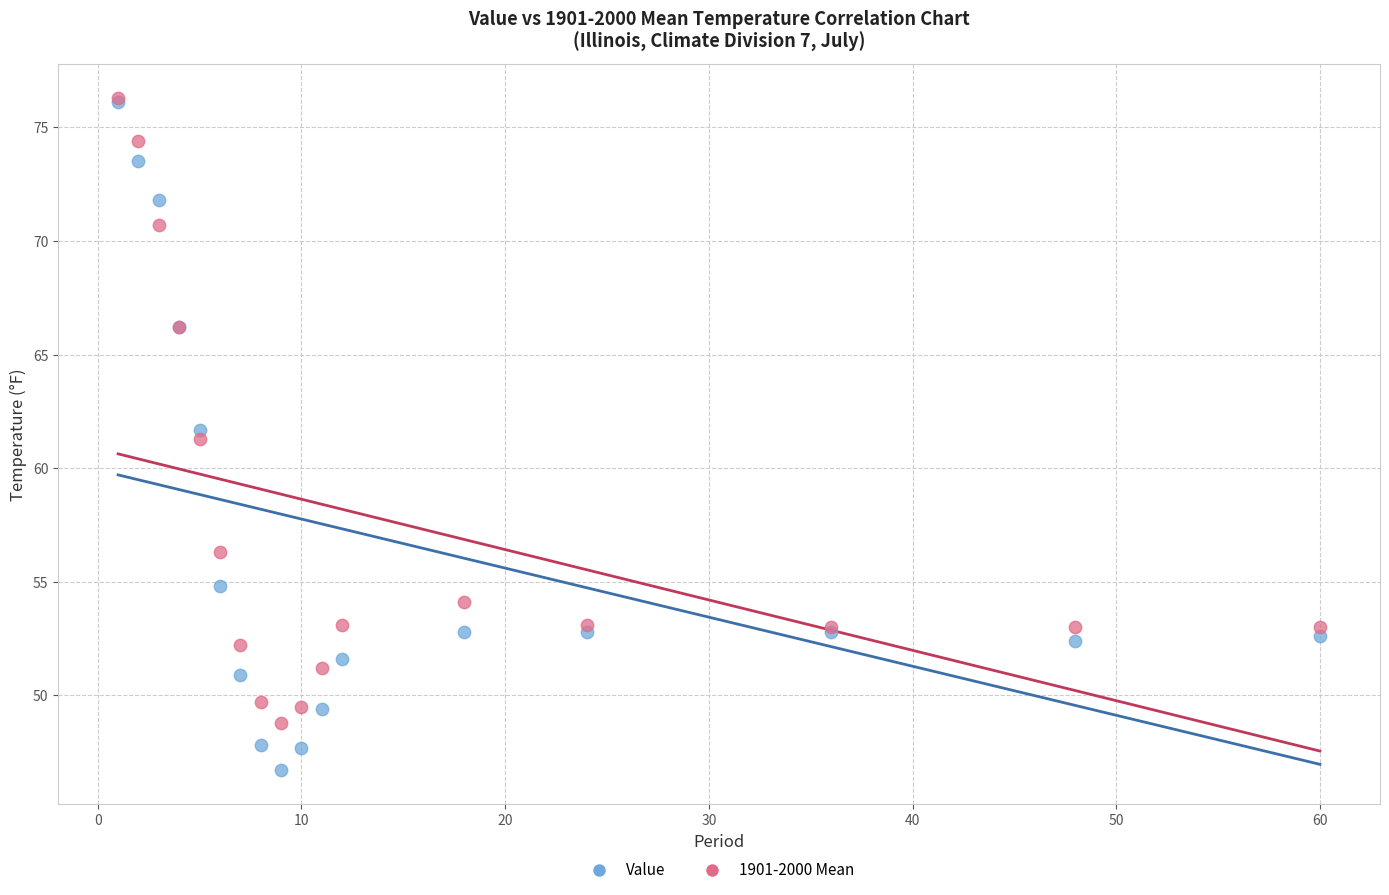

Which series has the largest Y range (max minus min)?

Value